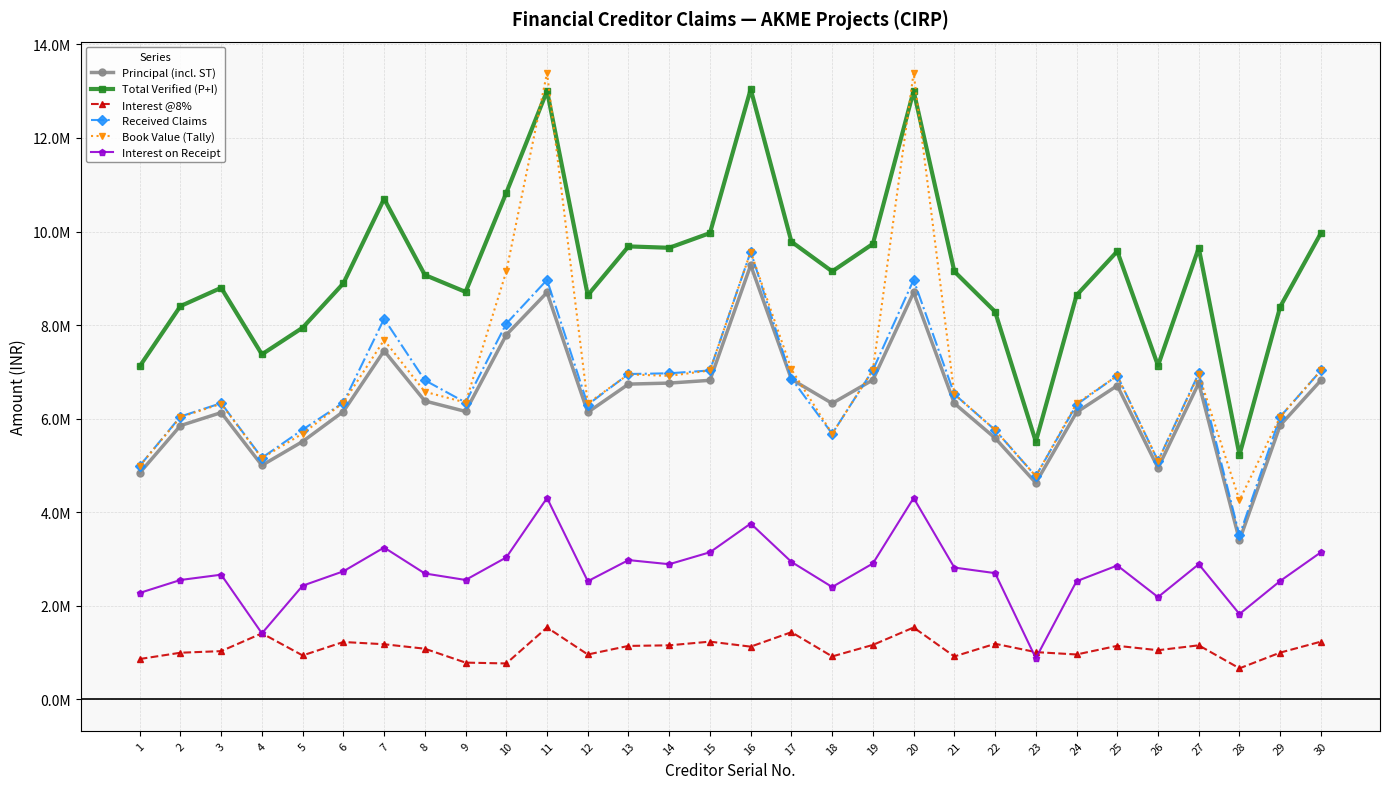

Is this an area chart (filled region under the line)?

No